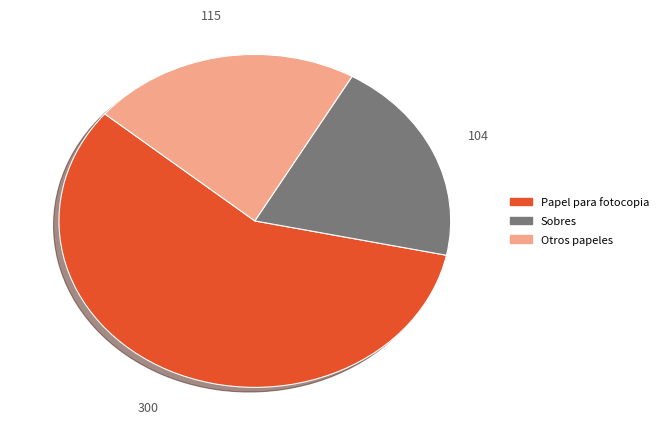

Is there any slice that represents more than half of the pie?

Yes